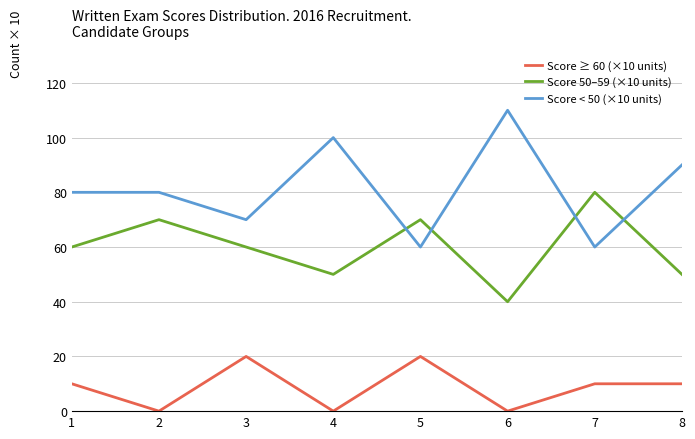

How many series are shown in this chart?

3